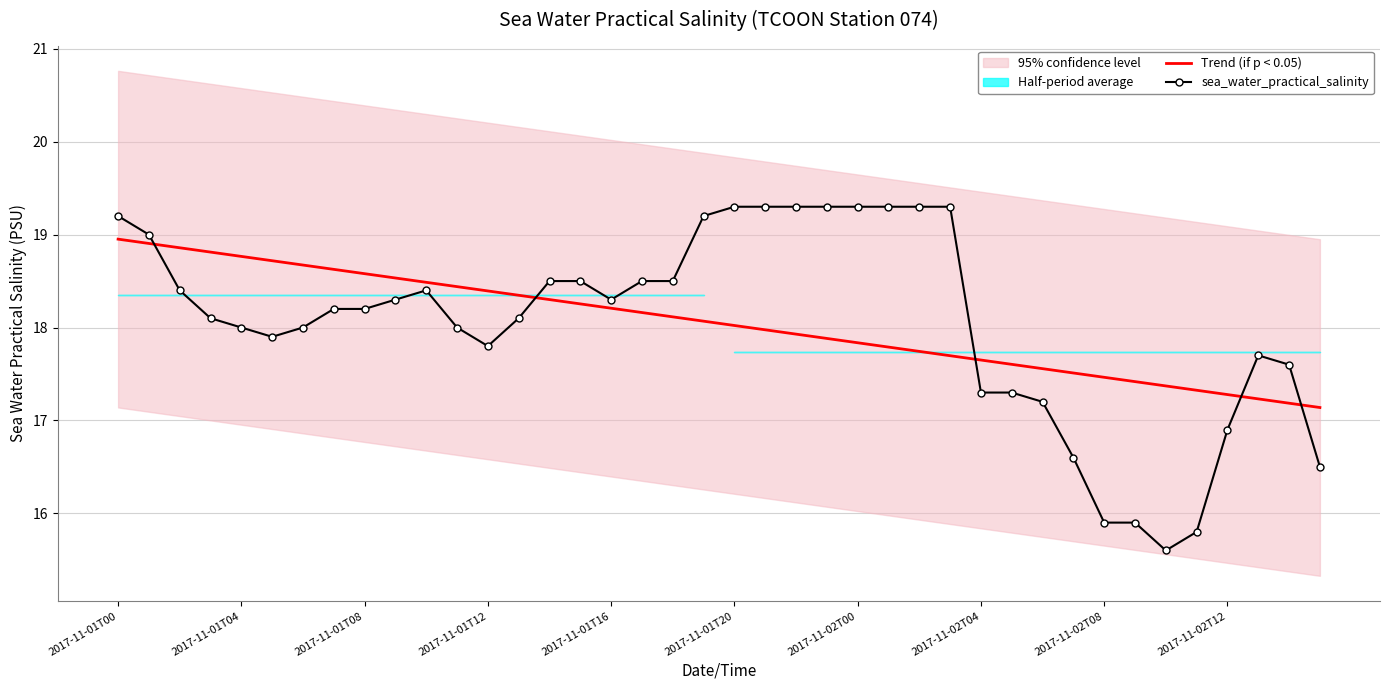

What is the highest value of the sea_water_practical_salinity series?

19.3